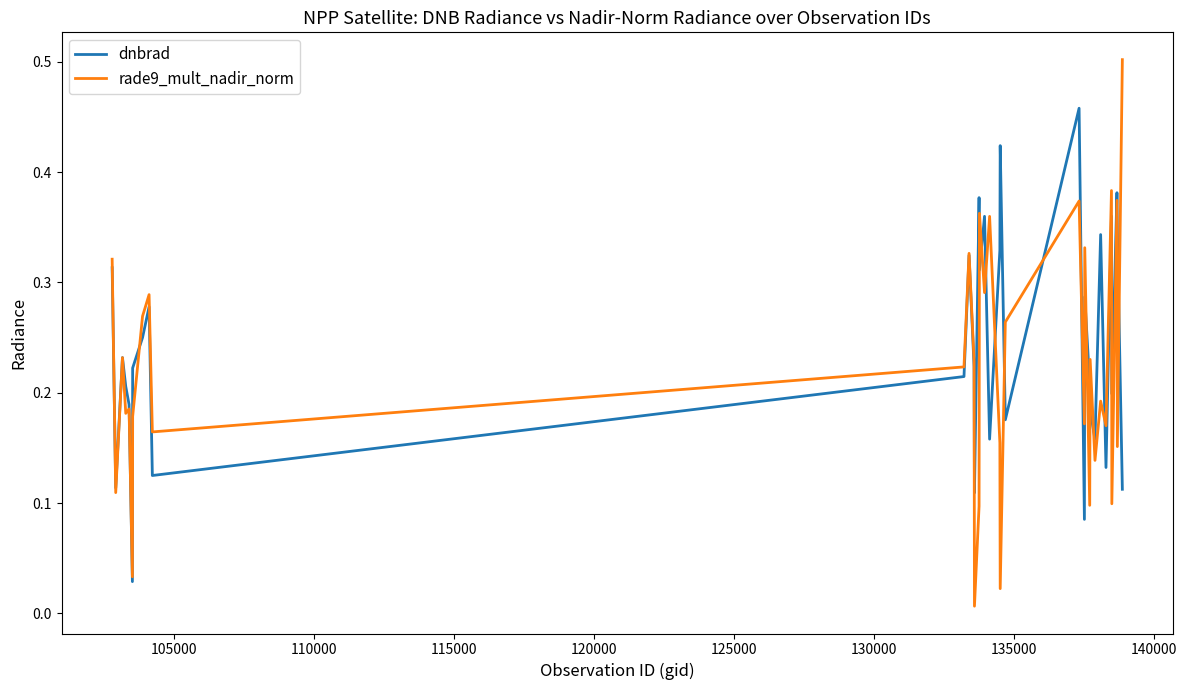

Which series has the largest range (max minus min)?

rade9_mult_nadir_norm